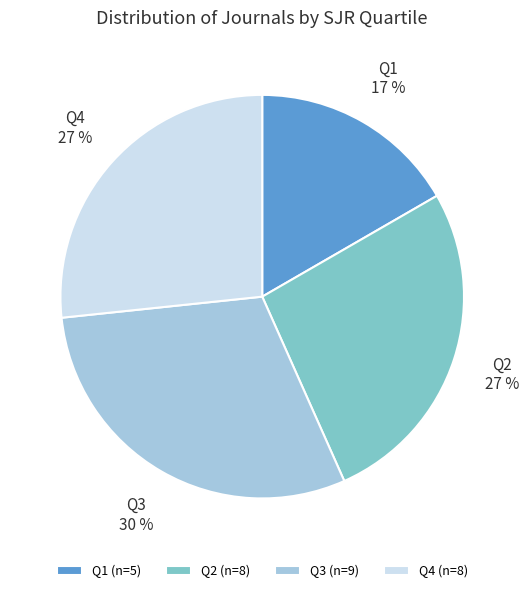

Do Q3 and Q1 together represent more than half of the pie?

No